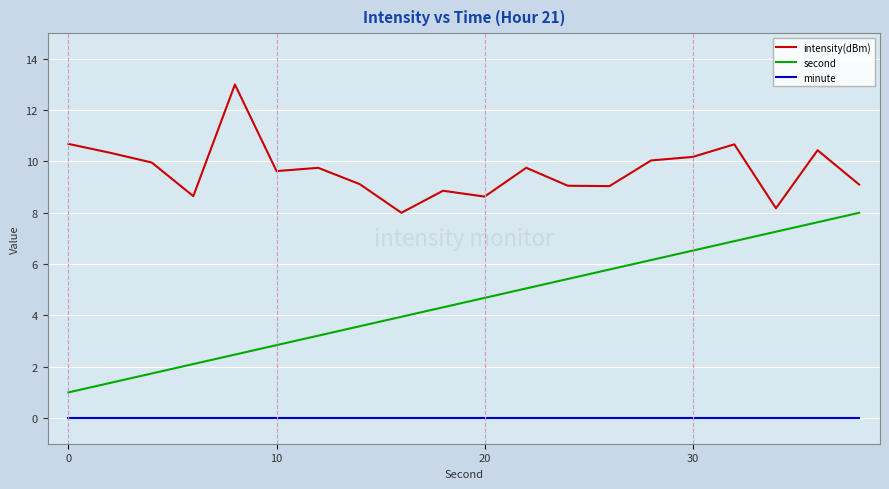

At how many categories does at least one series exceed 6?

20